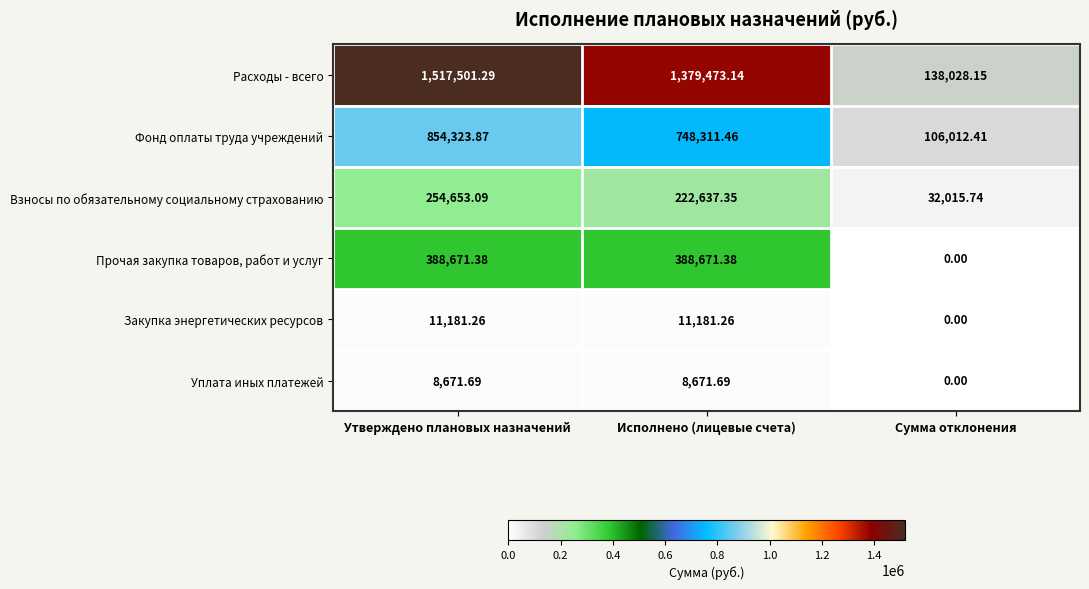

Which series changed the most between Утверждено плановых назначений and Исполнено (лицевые счета)?

Расходы - всего